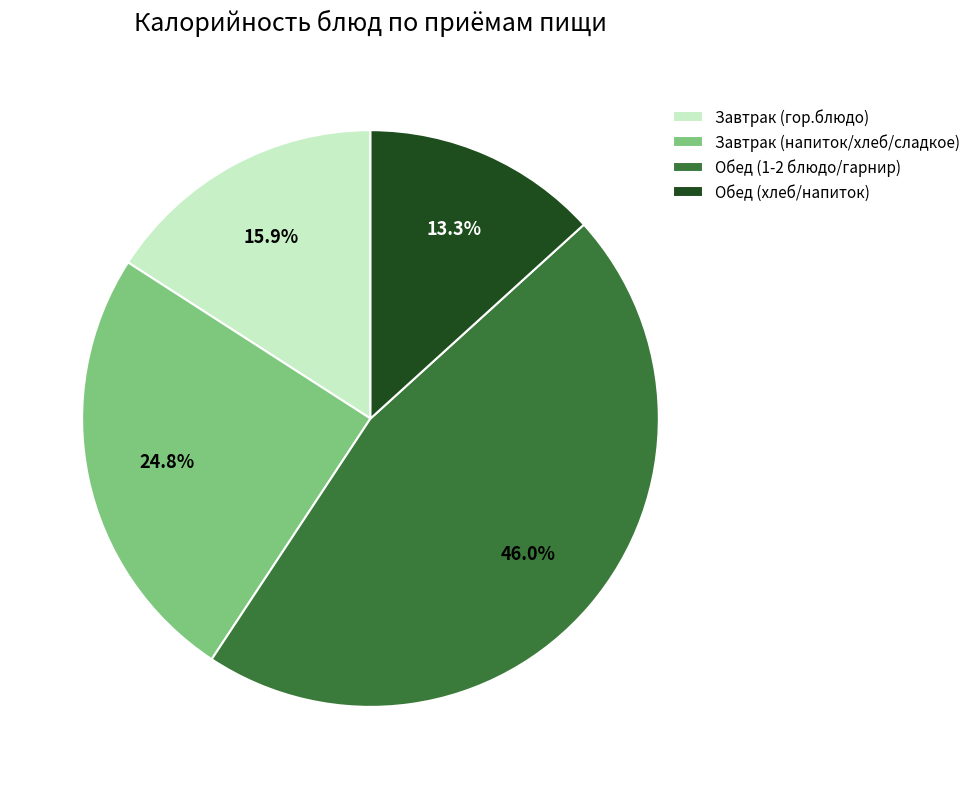

Rank the categories by value from lowest to highest.

Обед (хлеб/напиток), Завтрак (гор.блюдо), Завтрак (напиток/хлеб/сладкое), Обед (1-2 блюдо/гарнир)